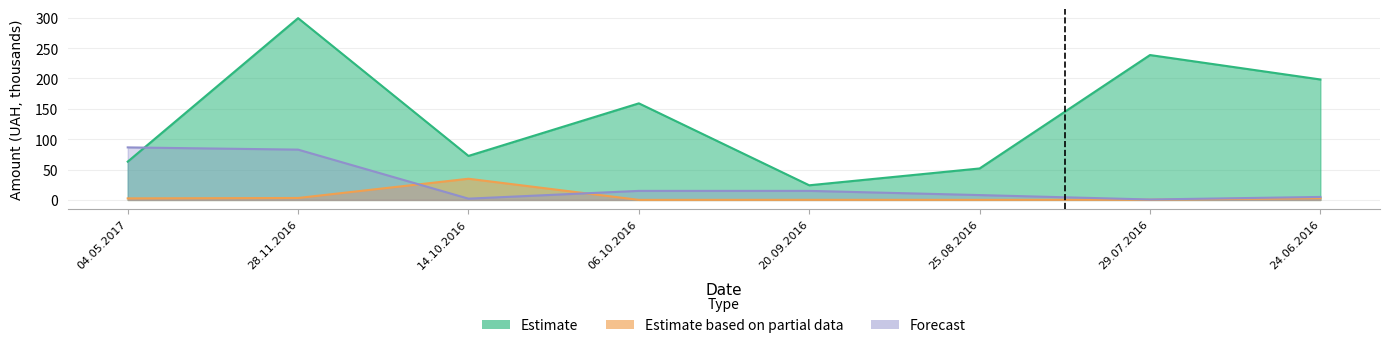

True or false: Estimate and Estimate based on partial data intersect in this chart.

False